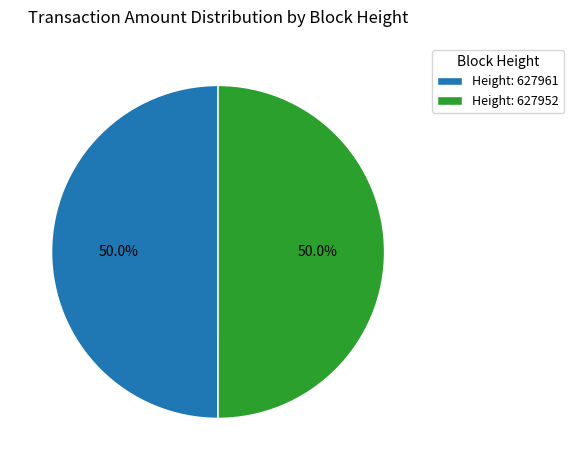

Do Height: 627961 and Height: 627952 together represent more than half of the pie?

Yes